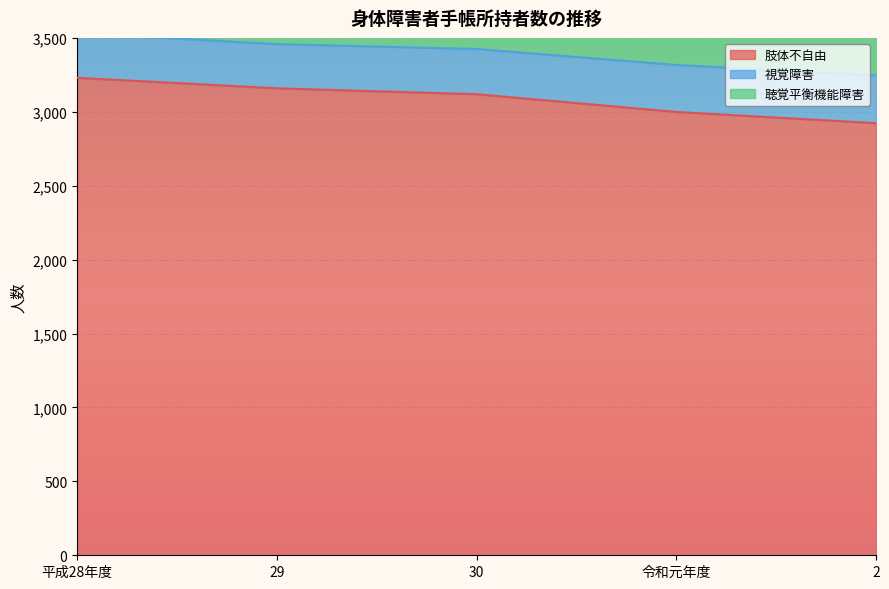

What is the total value across all series at 平成28年度?

3995